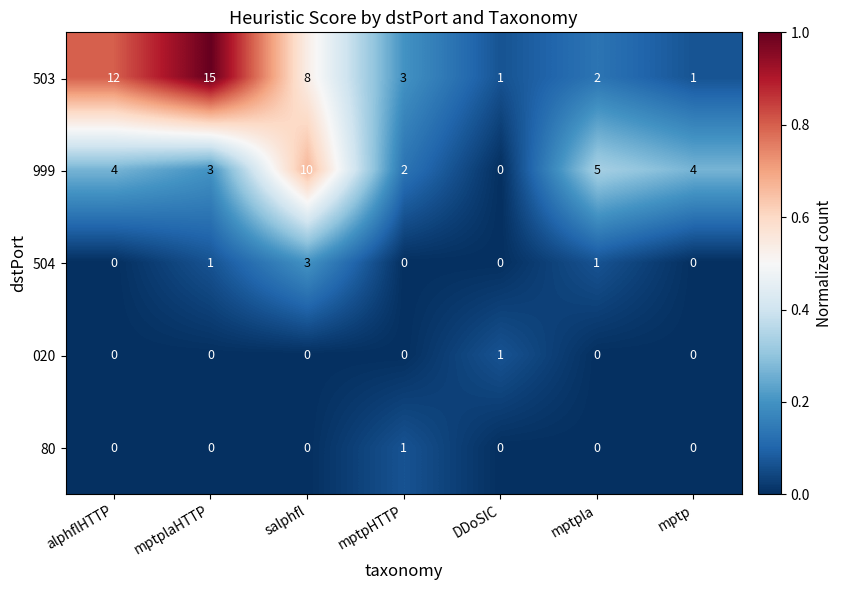

What is the difference between the maximum and minimum values in the 503 series?

14